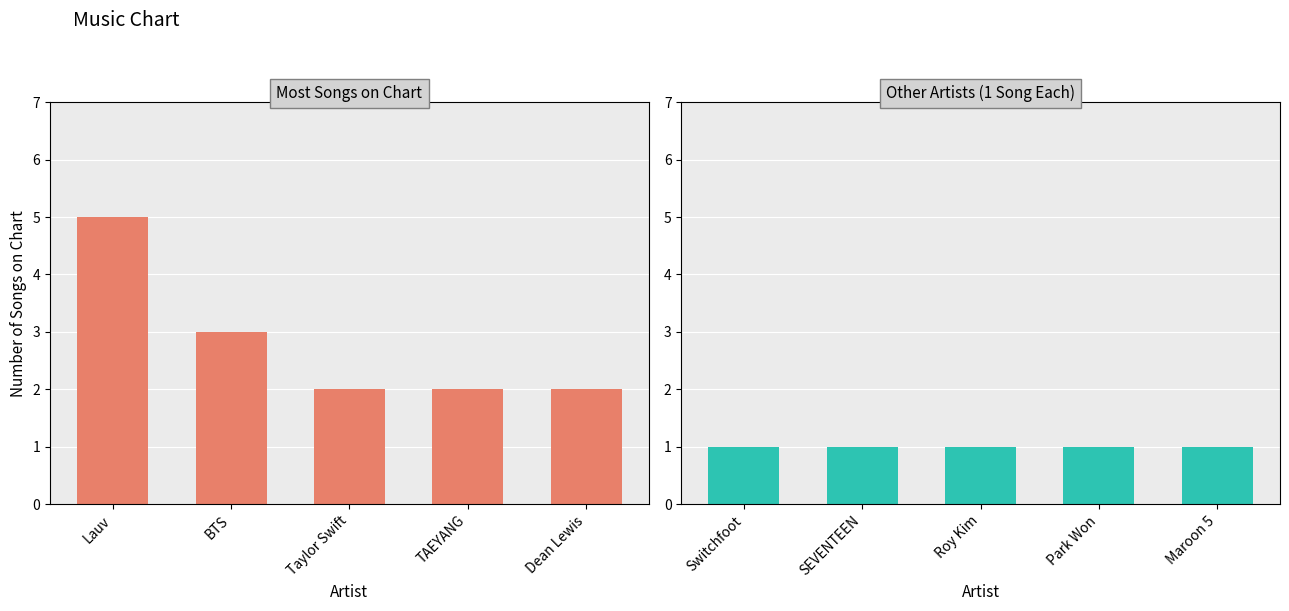

How many groups of bars are there?

5